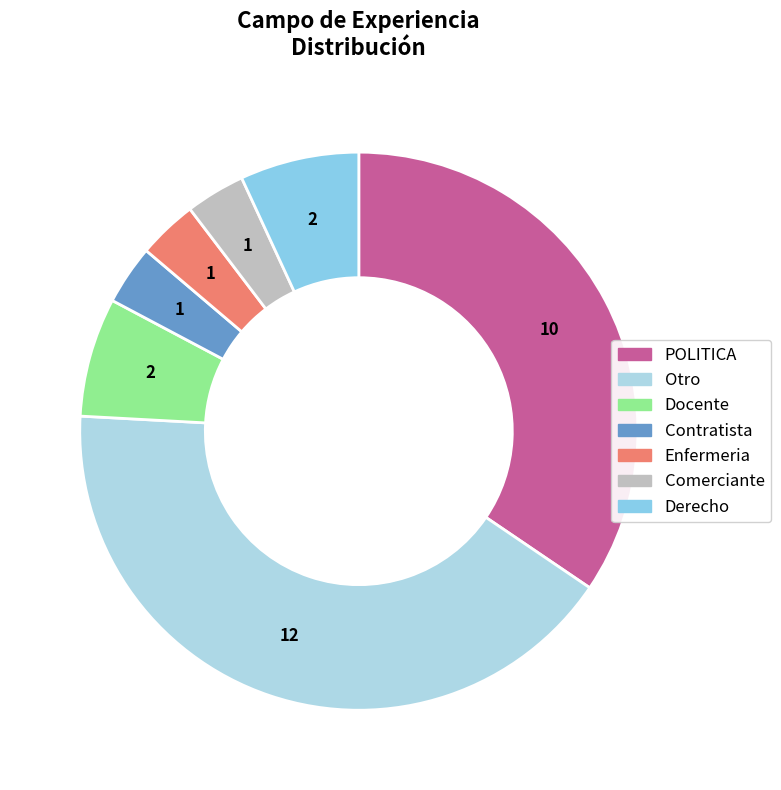

Which slice is the smallest?

Contratista